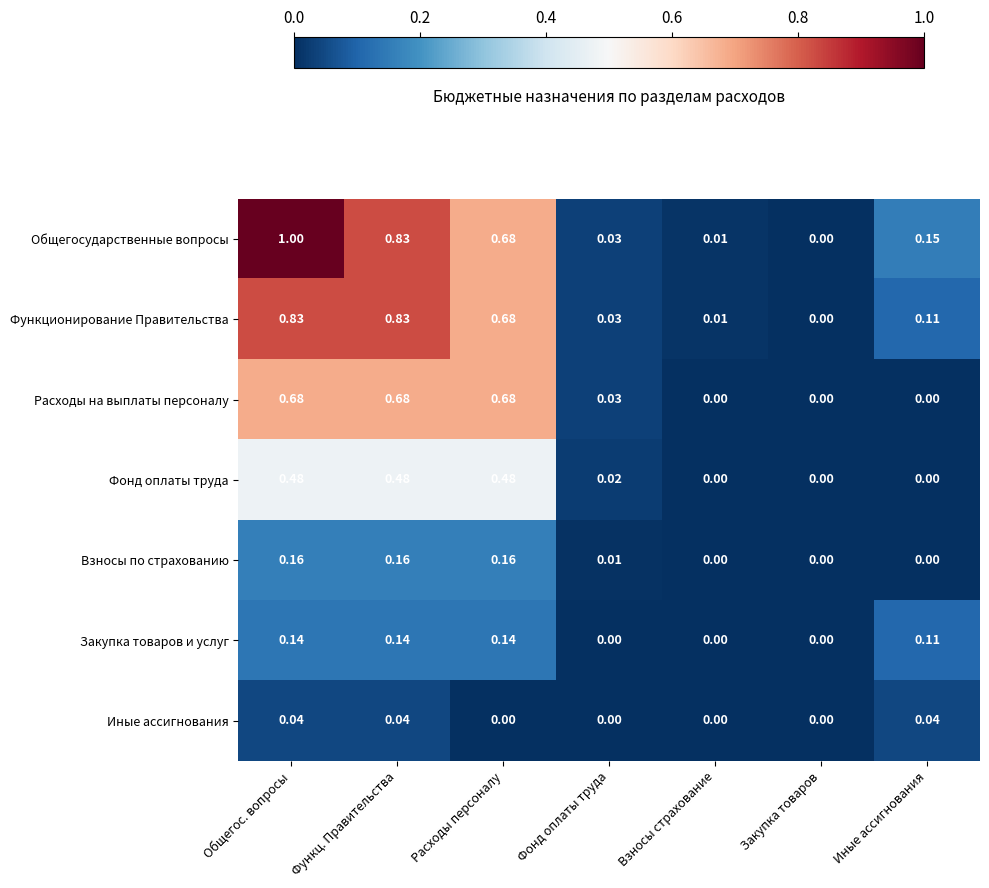

Count the number of categories in the chart.

7